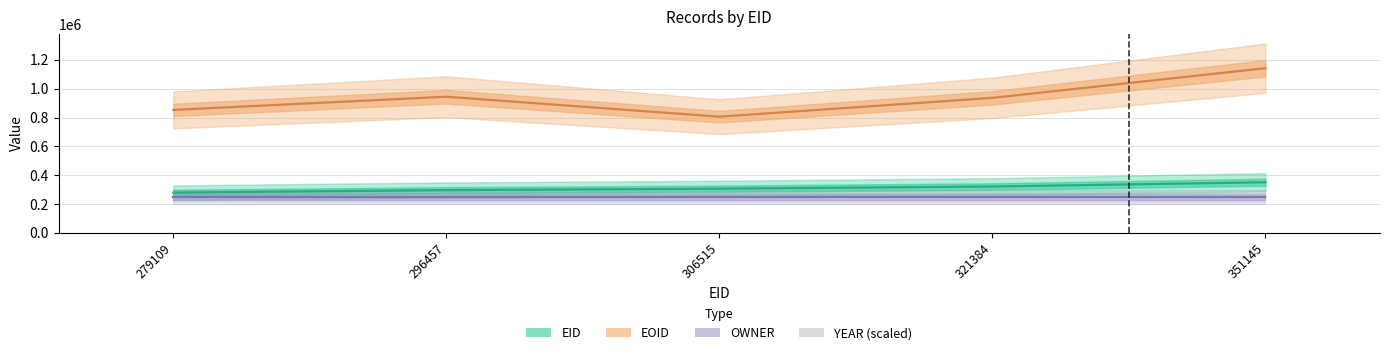

Reading right to left, extract all data points from this chart.

EID: 351145=351145	321384=321384	306515=306515	296457=296457	279109=279109
EOID: 351145=1141983	321384=936336	306515=805950	296457=944256	279109=852792
YEAR: 351145=2016	321384=2016	306515=2016	296457=2016	279109=2016
MAPTO: 351145=0	321384=0	306515=0	296457=0	279109=0
OWNER: 351145=248921	321384=248921	306515=248921	296457=248921	279109=248921